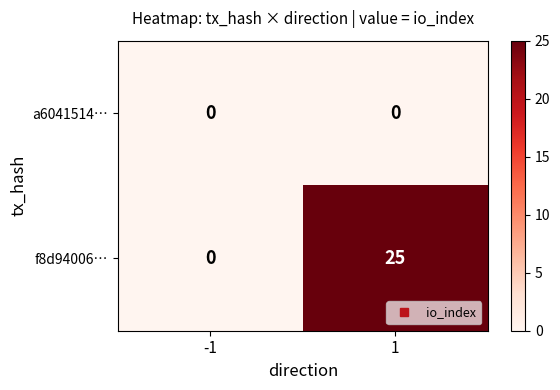

Rank the series at 1 from lowest to highest value.

a6041514…, f8d94006…